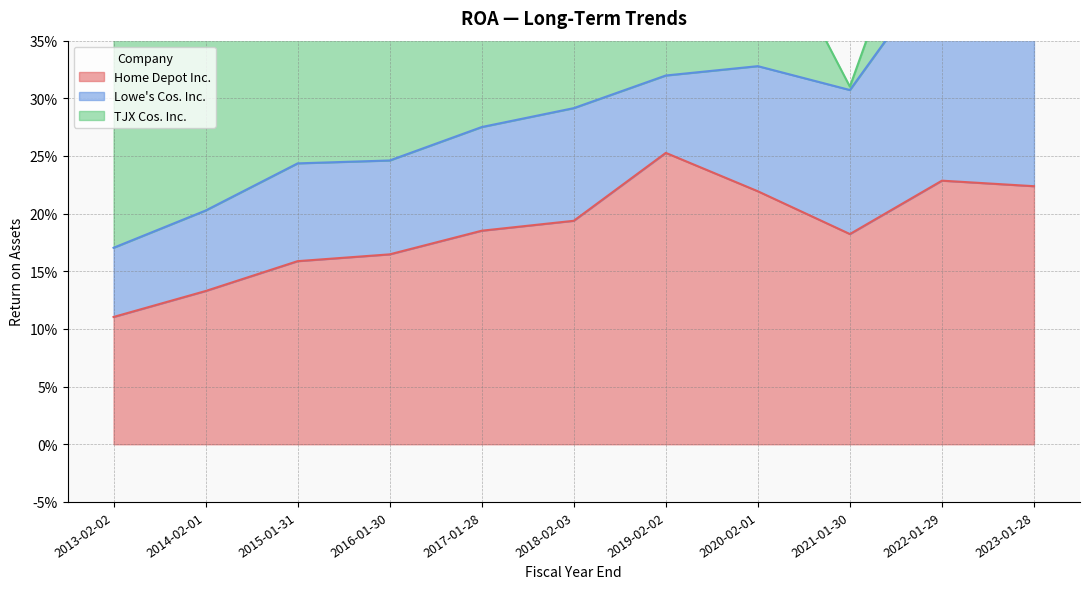

At which label does Home Depot Inc. reach its peak?

2019-02-02